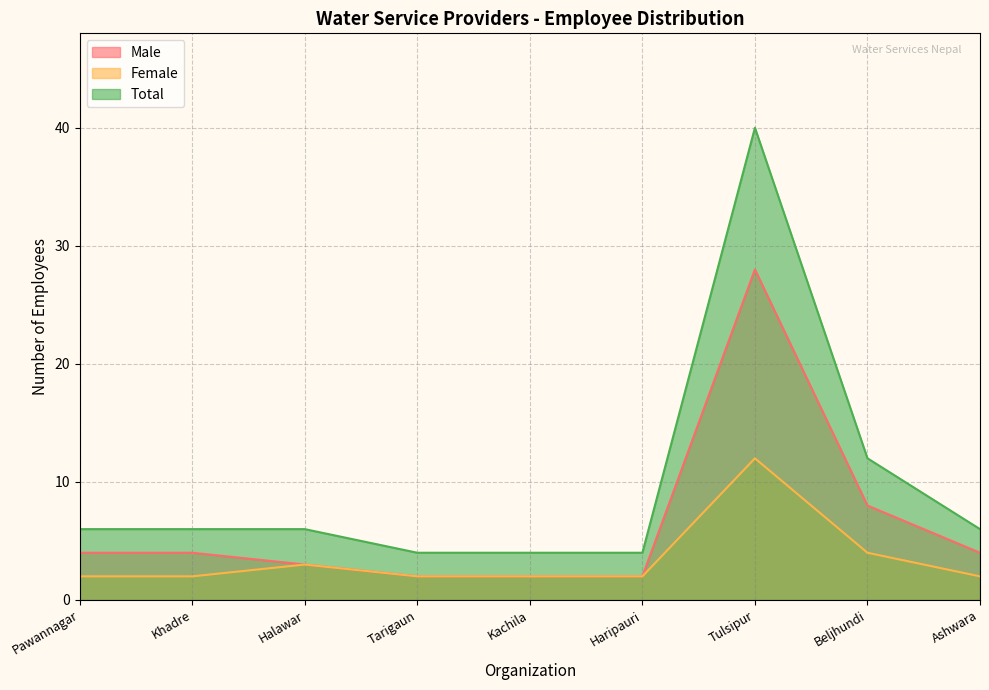

Count the number of categories in the chart.

9